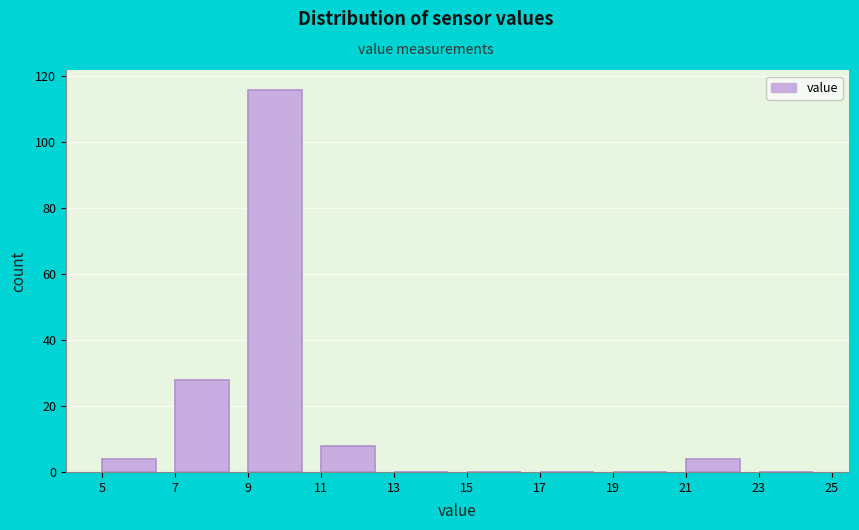

How tall is the bar that spans 7 to 9 on the x-axis? The values are not printed on the chart, so give them approximately, as read against the axis.

28